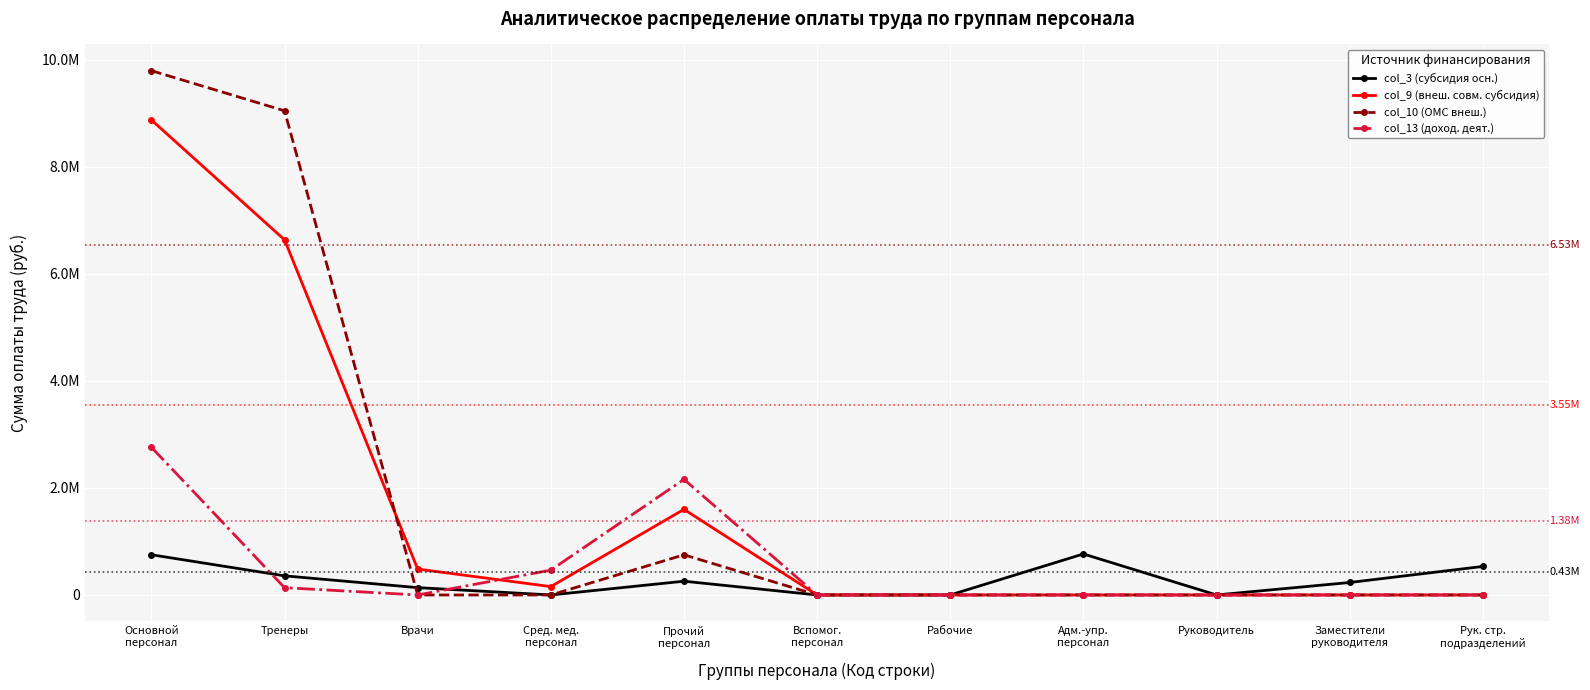

What are all the series names shown in the legend?

col_3 (субсидия осн.), col_9 (внеш. совм. субсидия), col_10 (ОМС внеш.), col_13 (доход. деят.)